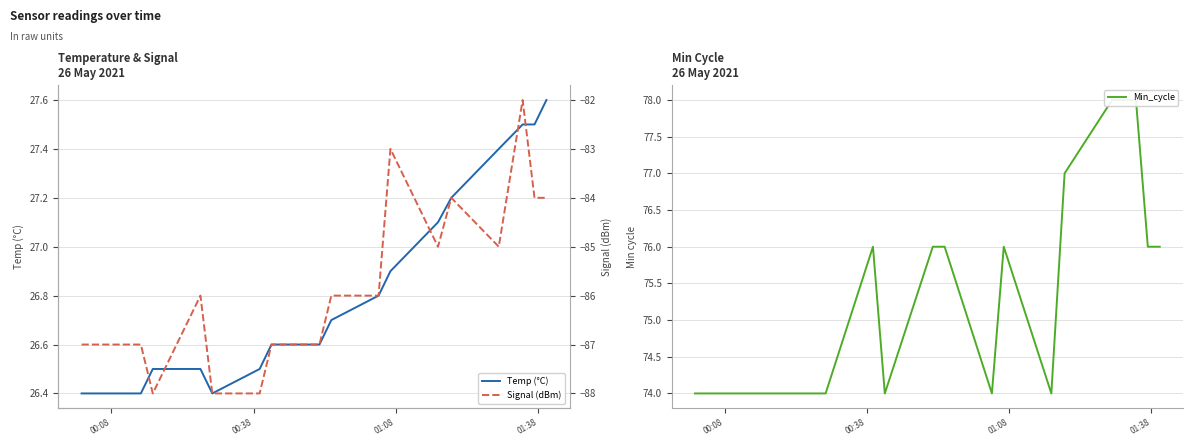

What is the lowest value of the Temp (°C) series?

26.4